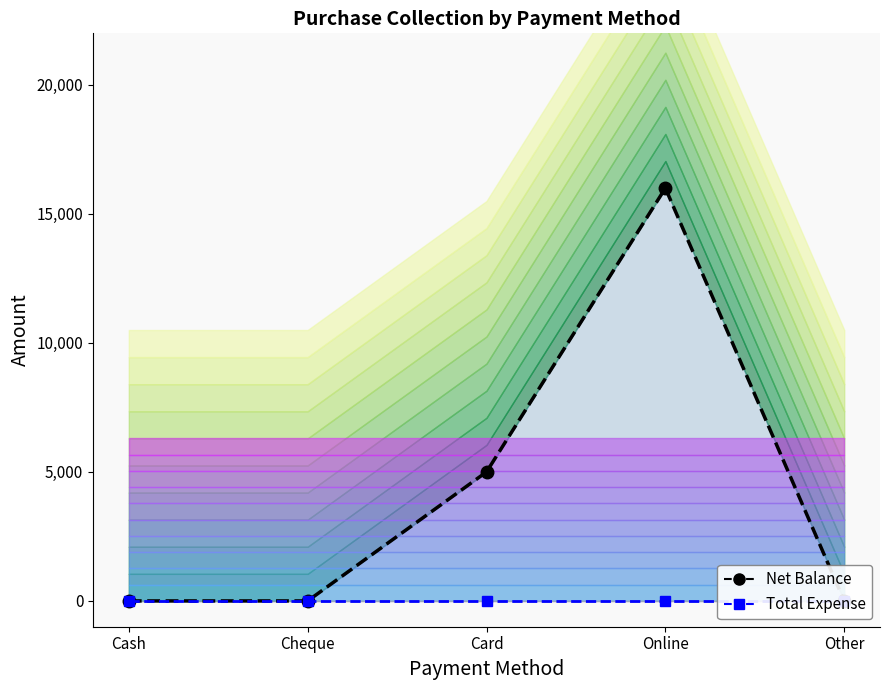

Which category has the lowest value in the Net Balance (line) series?

Cash